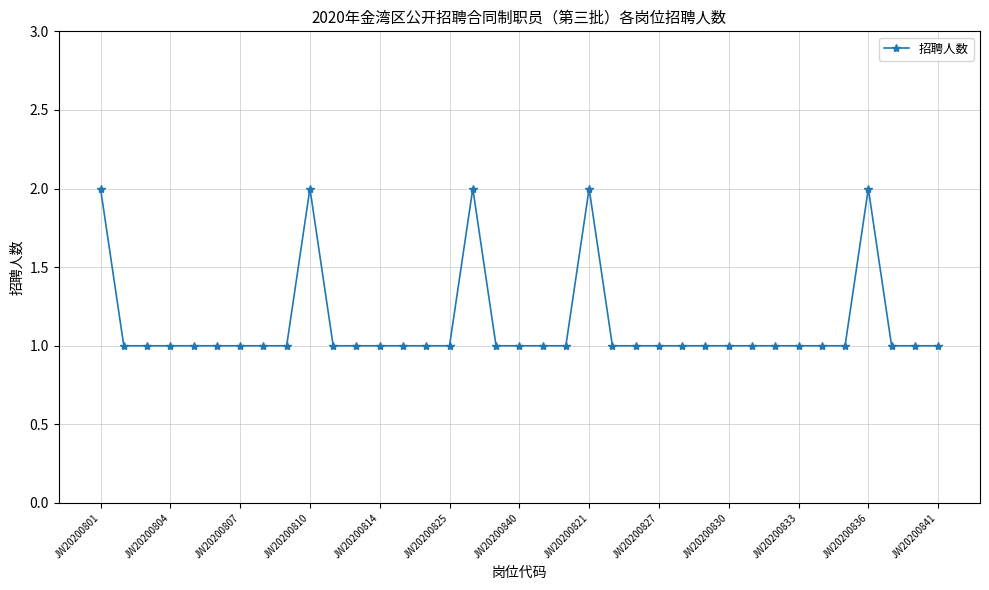

What is the sum of all values?

42